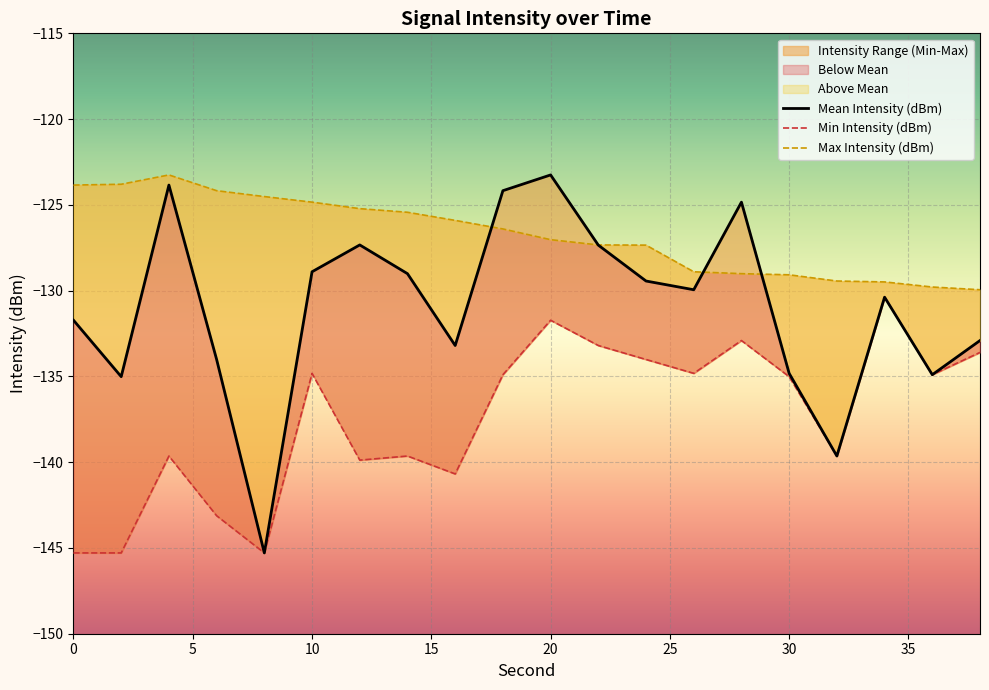

Rank the series at 24 from highest to lowest value.

Max Intensity (dBm), Mean Intensity (dBm), Min Intensity (dBm)